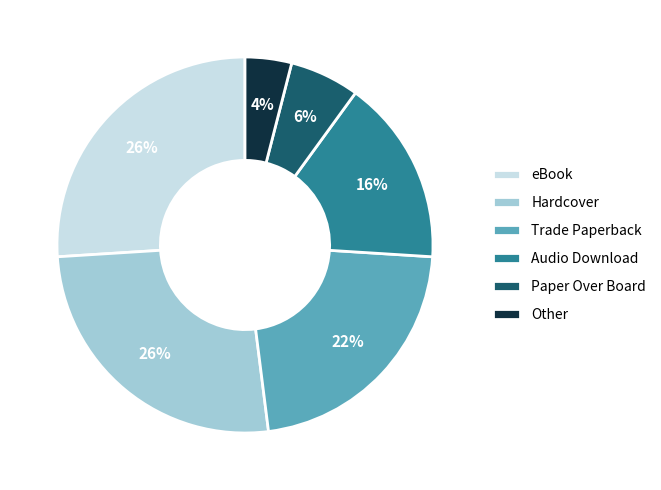

What is the smallest slice in the pie chart?

Other